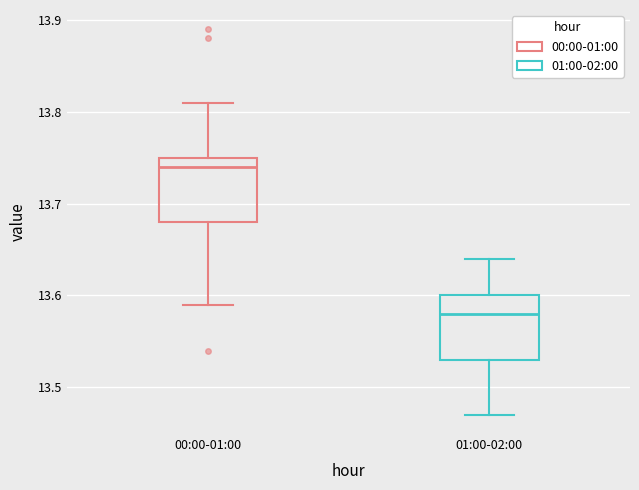

Reading left to right, transcribe this box plot: for each box, give where its median line is, the range the box spans, and where its two whiskers end, as read against the y-axis. The values are not printed on the chart, so give them approximately, as read against the axis.

00:00-01:00: median 13.74, box 13.68 to 13.75, whiskers 13.59 to 13.81
01:00-02:00: median 13.58, box 13.53 to 13.60, whiskers 13.47 to 13.64